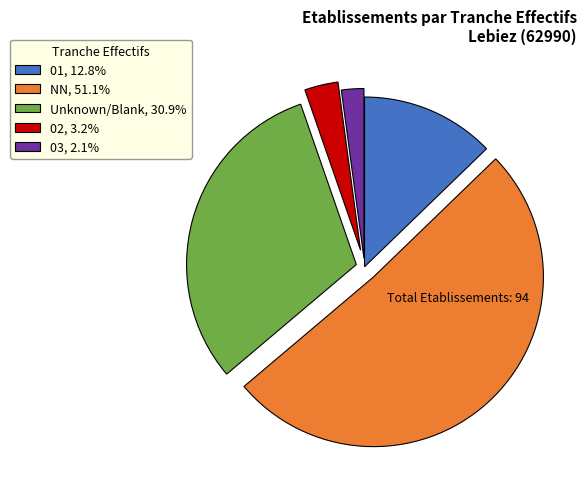

Approximately how many times larger is the value at NN, 51.1% compared to Unknown/Blank, 30.9%?

1.7